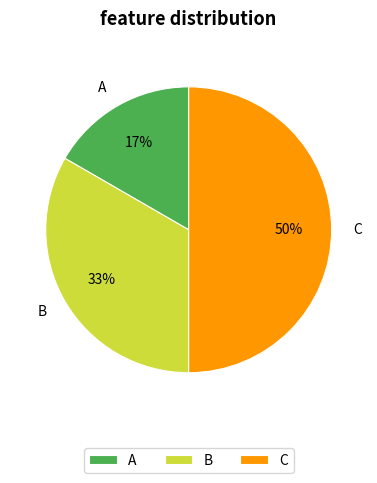

To the nearest percent, what is the combined percentage of A and C?

67%